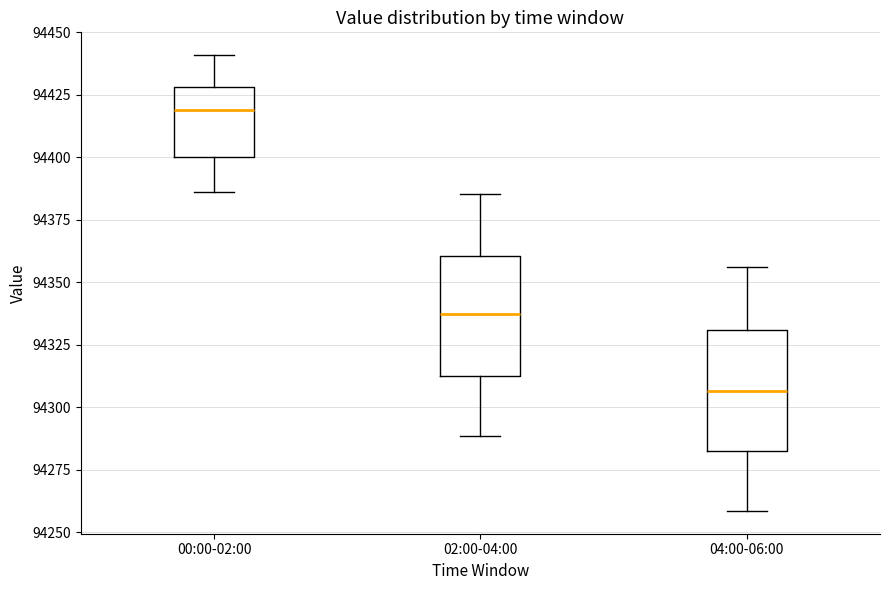

Where is the upper edge of the box for 04:00-06:00 on the y-axis? The values are not printed on the chart, so give them approximately, as read against the axis.

94330